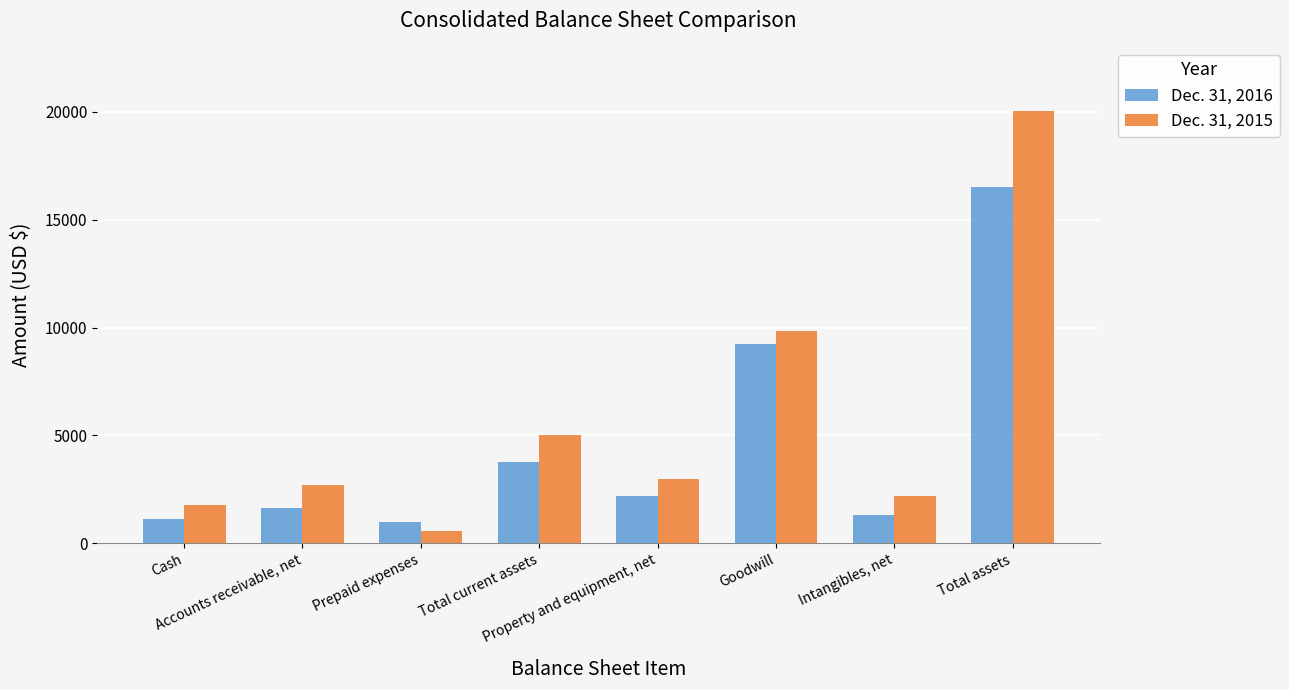

What is the sum of all Dec. 31, 2016 values?

36743